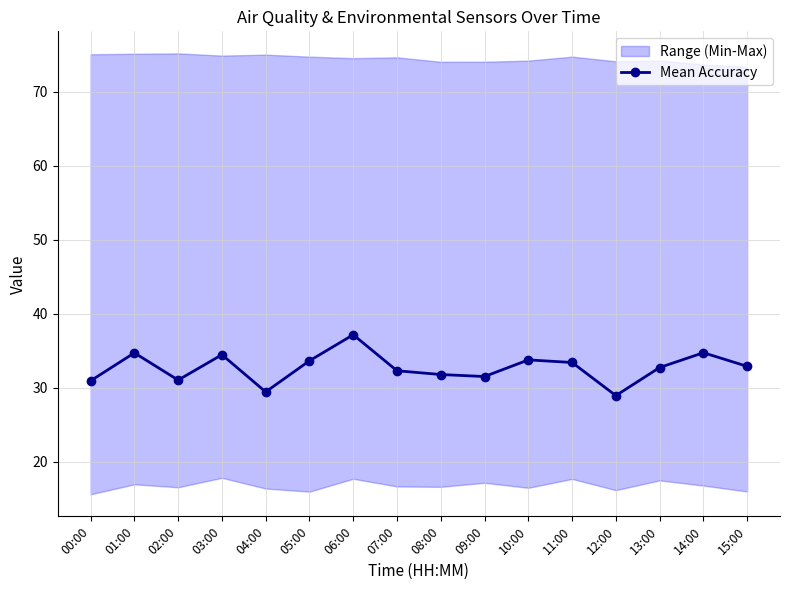

List the labels in order of value, smallest first.

12:00, 04:00, 00:00, 02:00, 09:00, 08:00, 07:00, 13:00, 15:00, 11:00, 05:00, 10:00, 03:00, 01:00, 14:00, 06:00